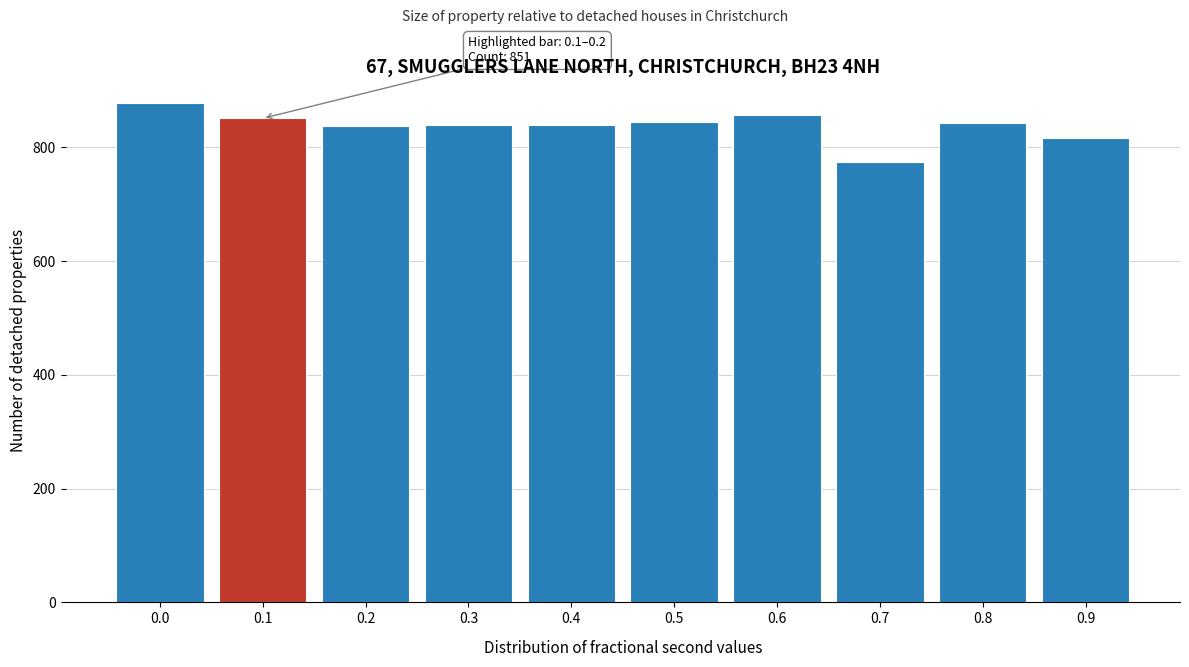

What is the value of the 6th bar from the left?

845